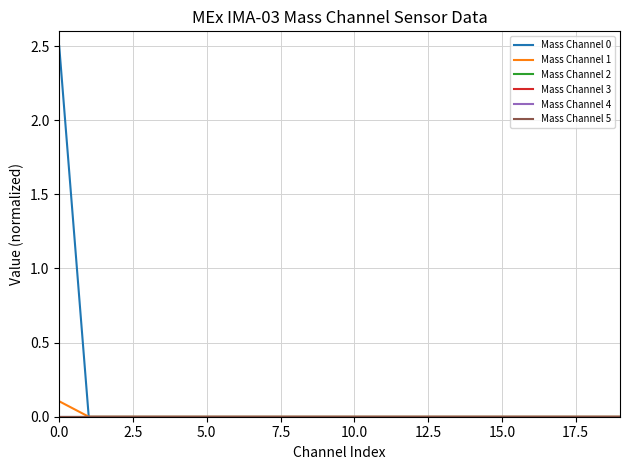

Which series has the widest spread of values?

Mass Channel 0